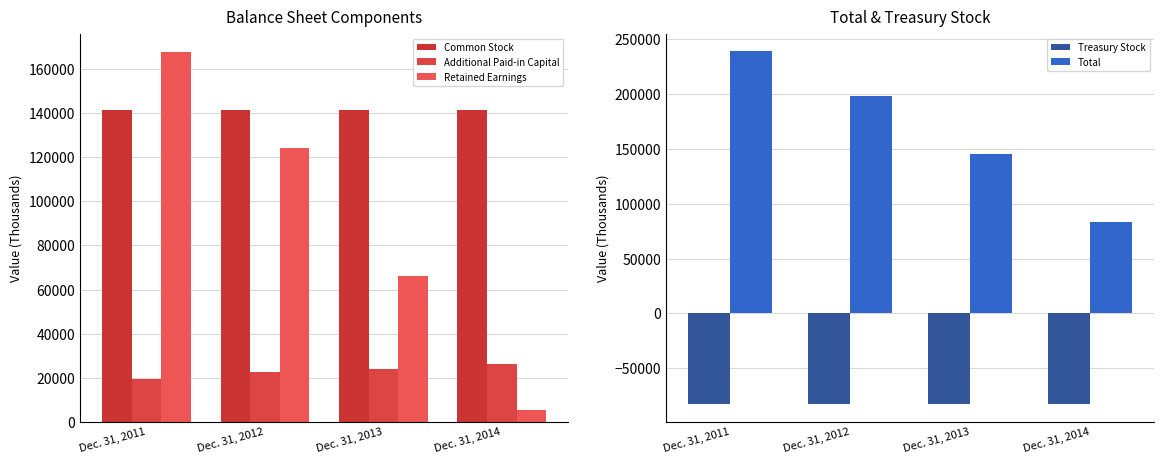

Read the Common Stock value at Dec. 31, 2013.

141377